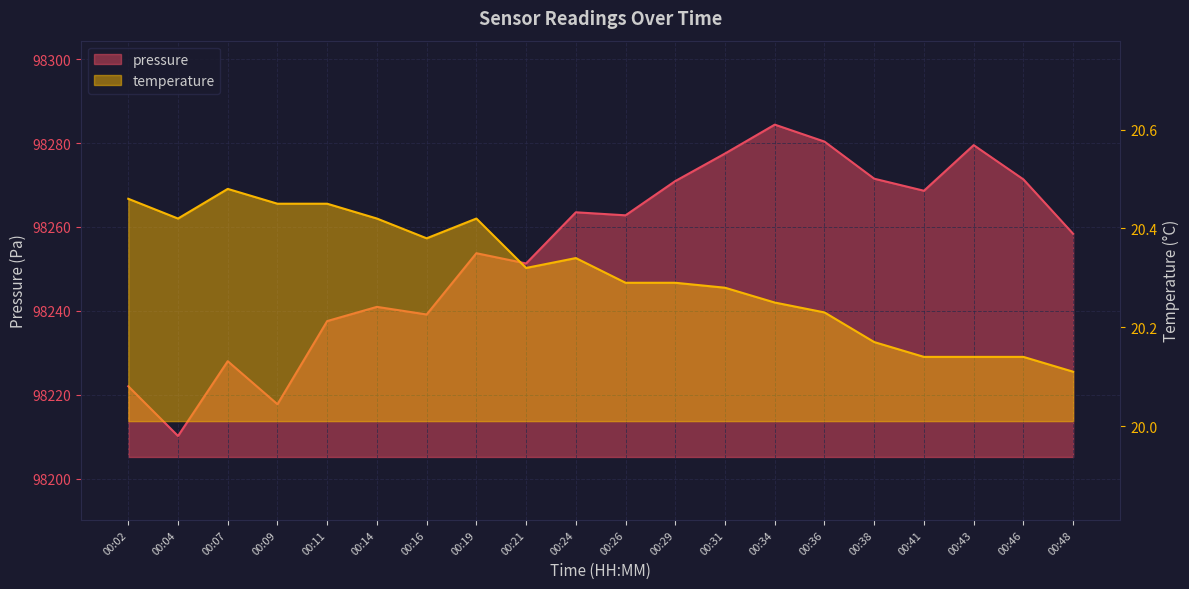

How many lines are shown in the chart?

2